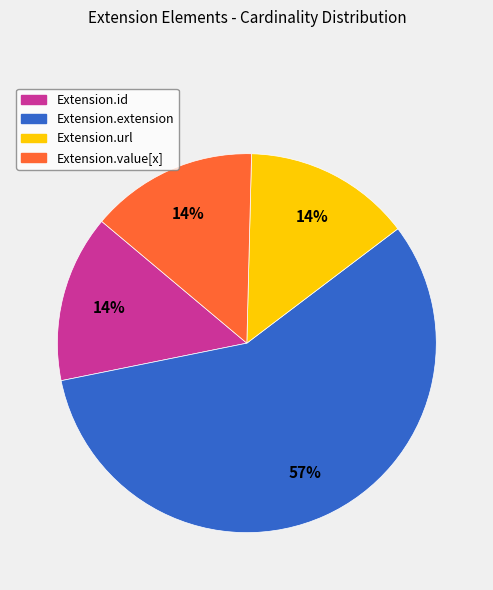

The Extension.url slice represents 90% of the pie. True or false?

False